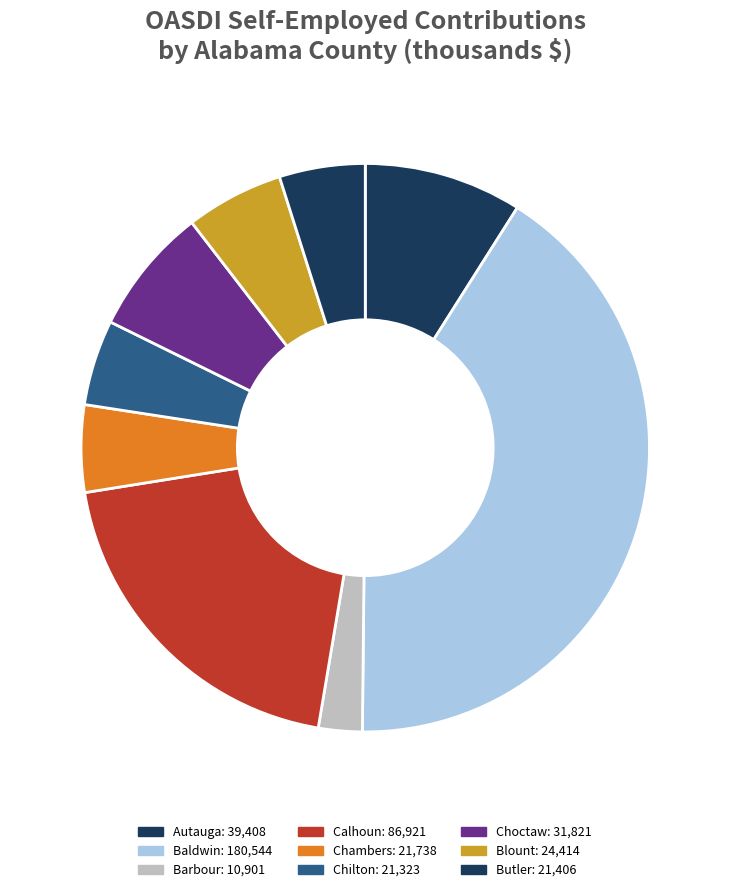

How many segments does this pie chart have?

9